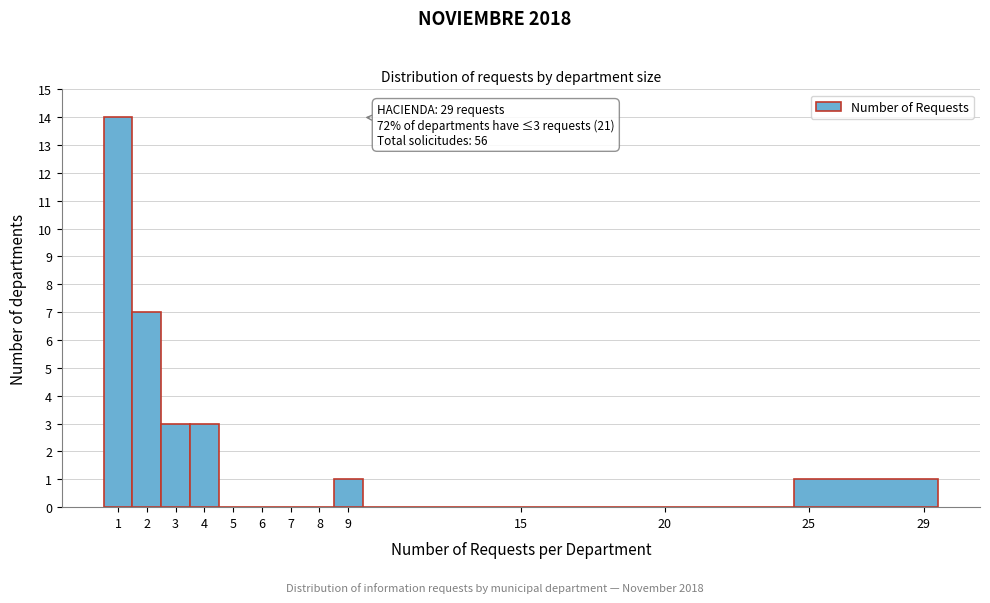

Which range on the x-axis has the tallest bar?

0.5 to 1.5